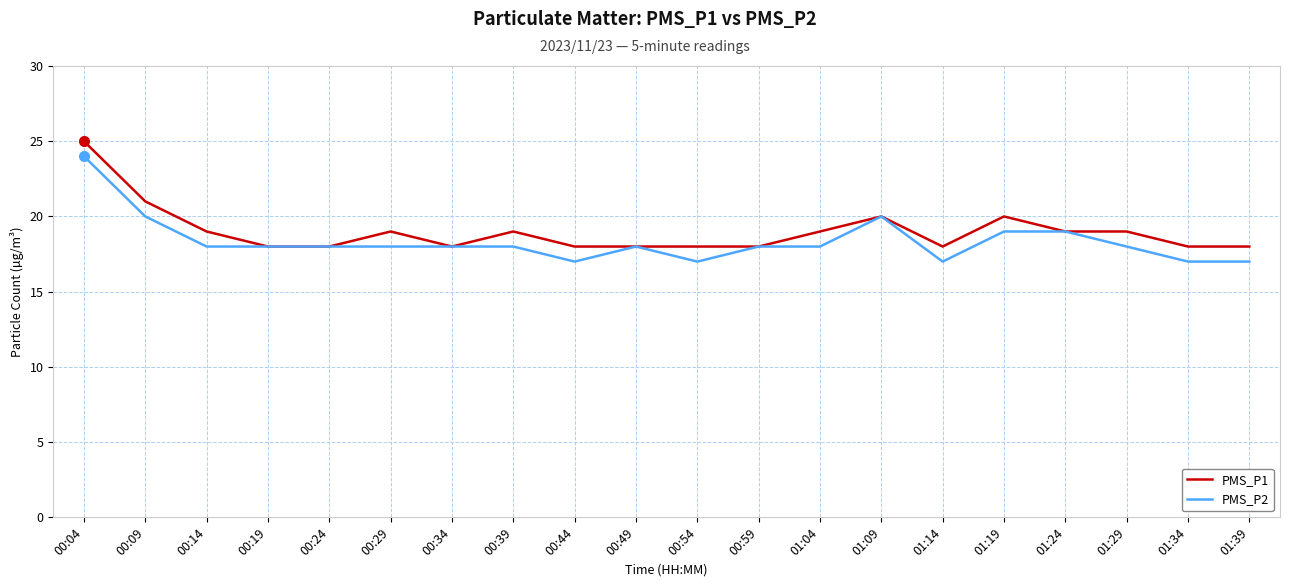

At which category is the sum across all series the highest?

00:04